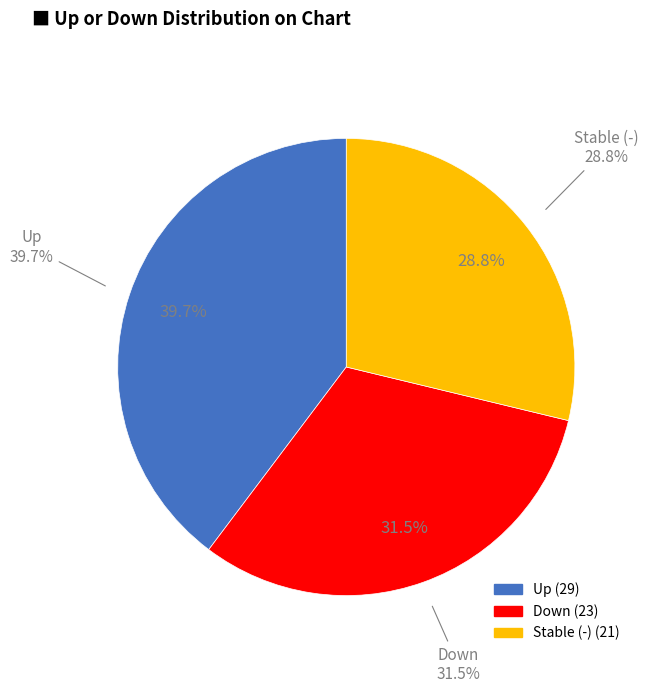

Count the number of slices in the pie.

3